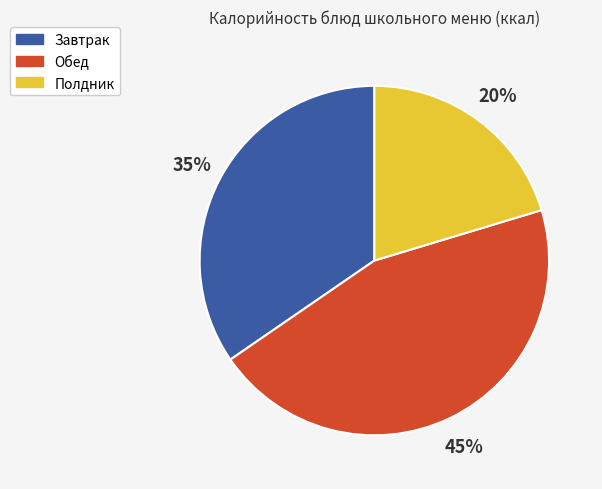

Which category has the smallest portion of the pie?

Полдник